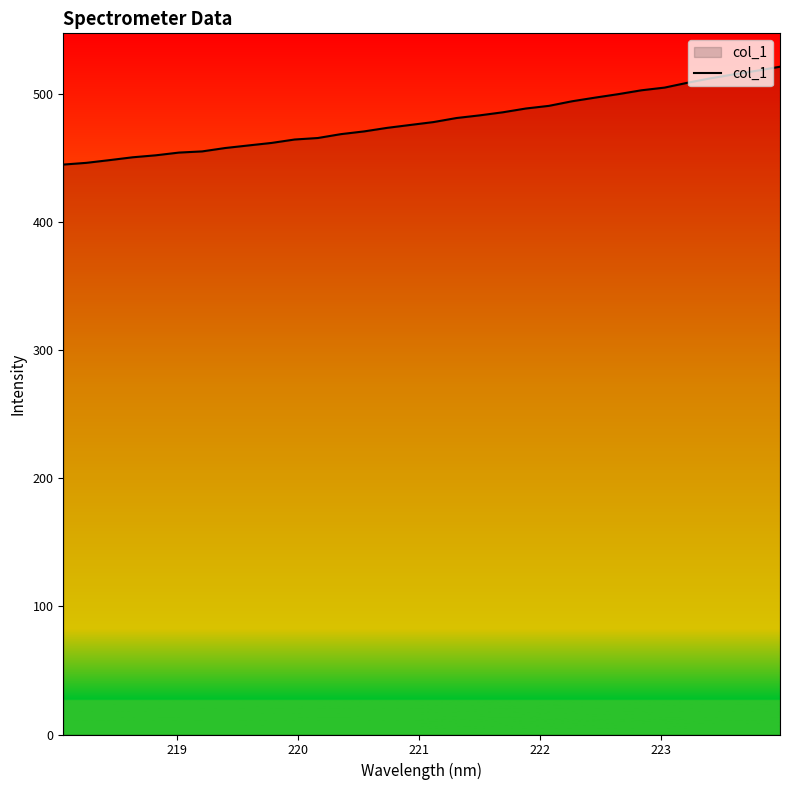

What is the greatest value displayed?

521.6